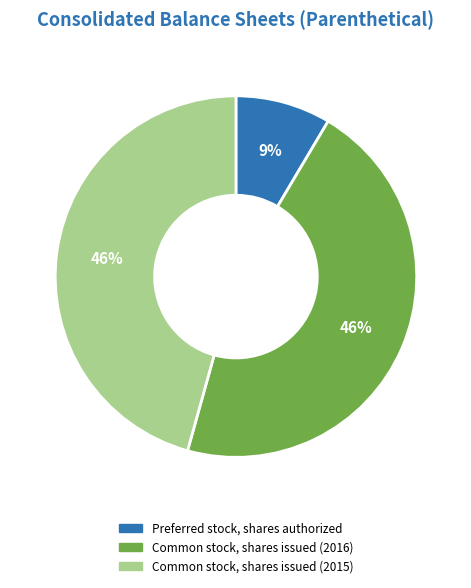

What is the smallest slice in the pie chart?

Preferred stock, shares authorized